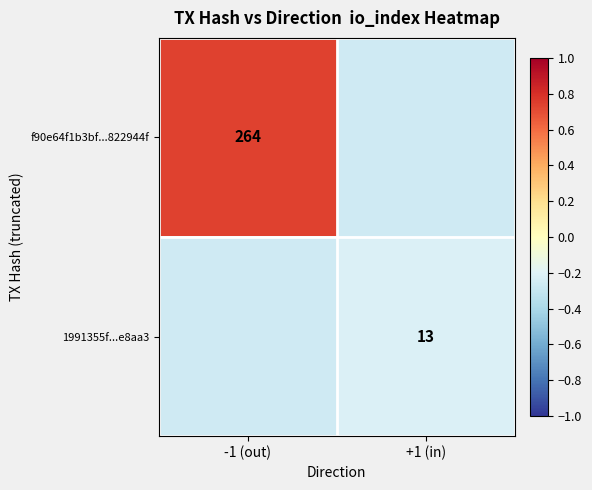

Is it true that 1991355f...e8aa3 equals -0.2 at +1 (in)?

True